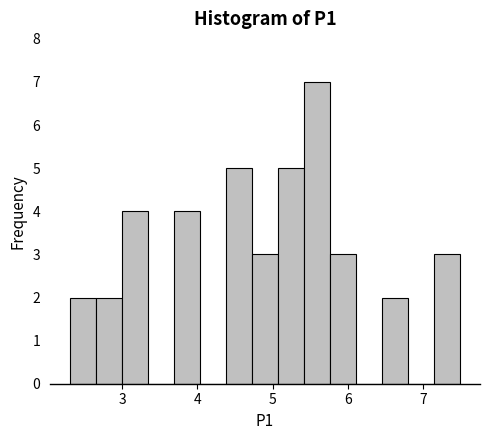

Around what value on the x-axis is the tallest bar? Give the approximate position of its centre, as read against the axis.

5.6